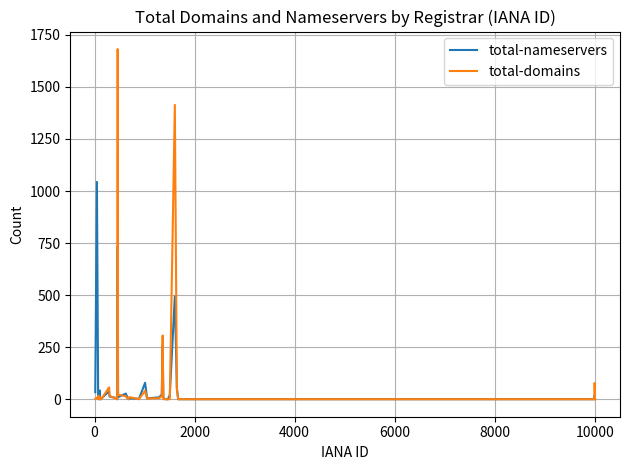

List the series in order of their peak value, highest first.

total-domains, total-nameservers